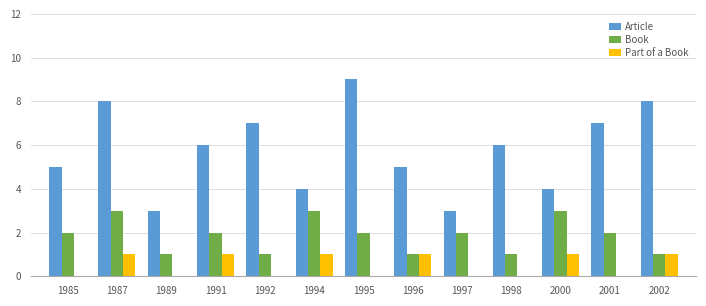

At which category is the sum across all series the highest?

1987